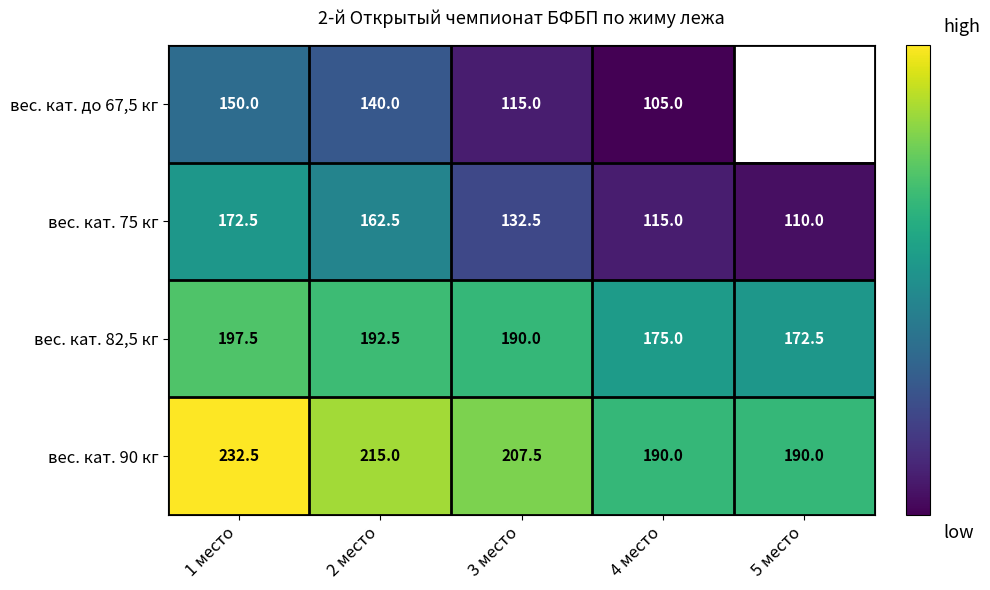

Which has a higher value, 2 место or 1 место?

1 место